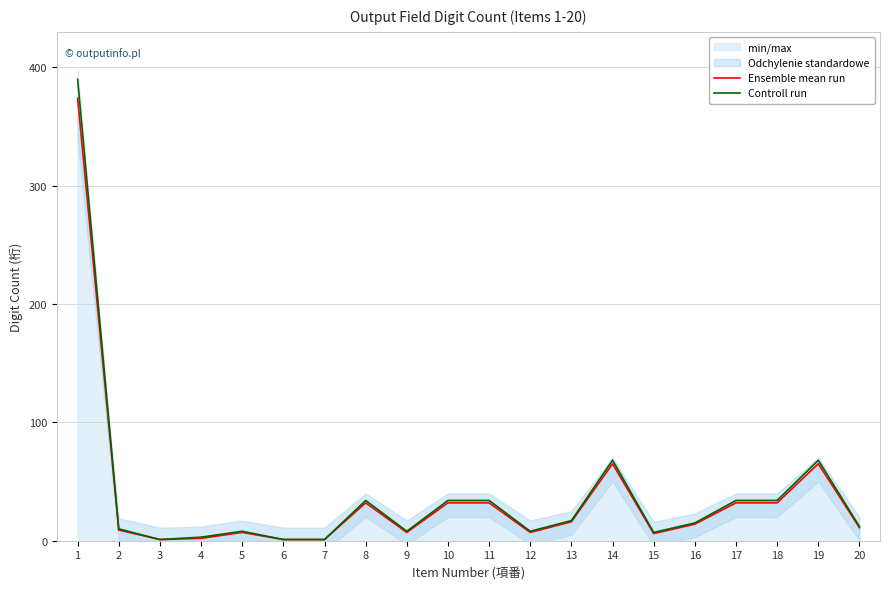

True or false: Controll run has more than 2 interior local peaks.

True